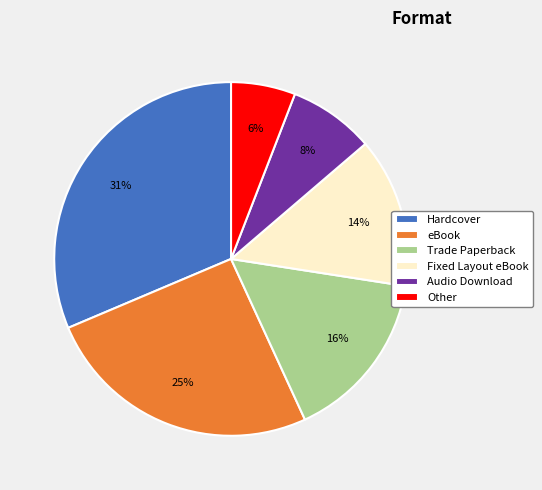

The eBook slice represents 25% of the pie. True or false?

True